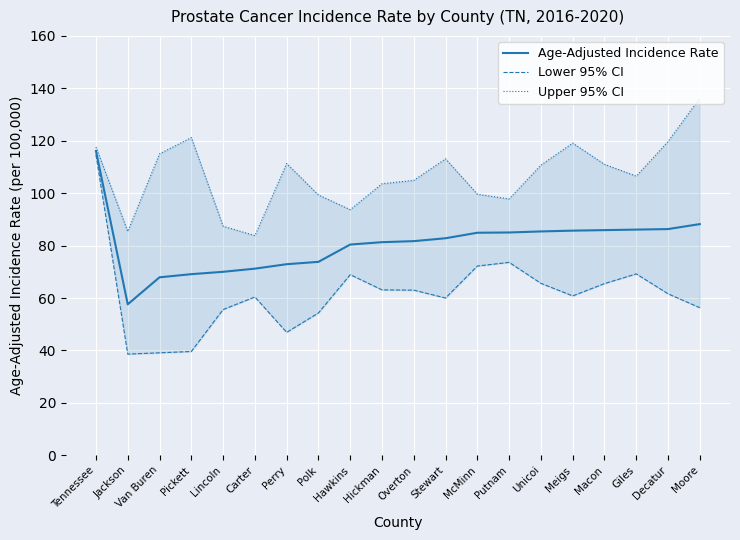

What is the label of the 3rd point from the right?

Giles